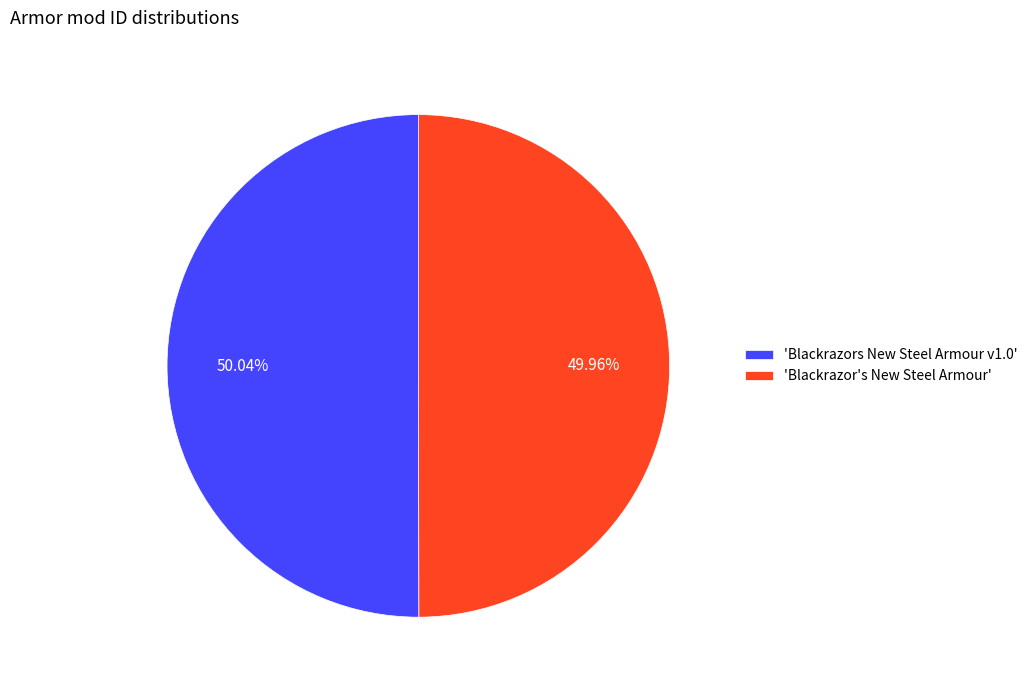

What is the ratio of the value at 'Blackrazor's New Steel Armour' to the value at 'Blackrazors New Steel Armour v1.0'?

1.0